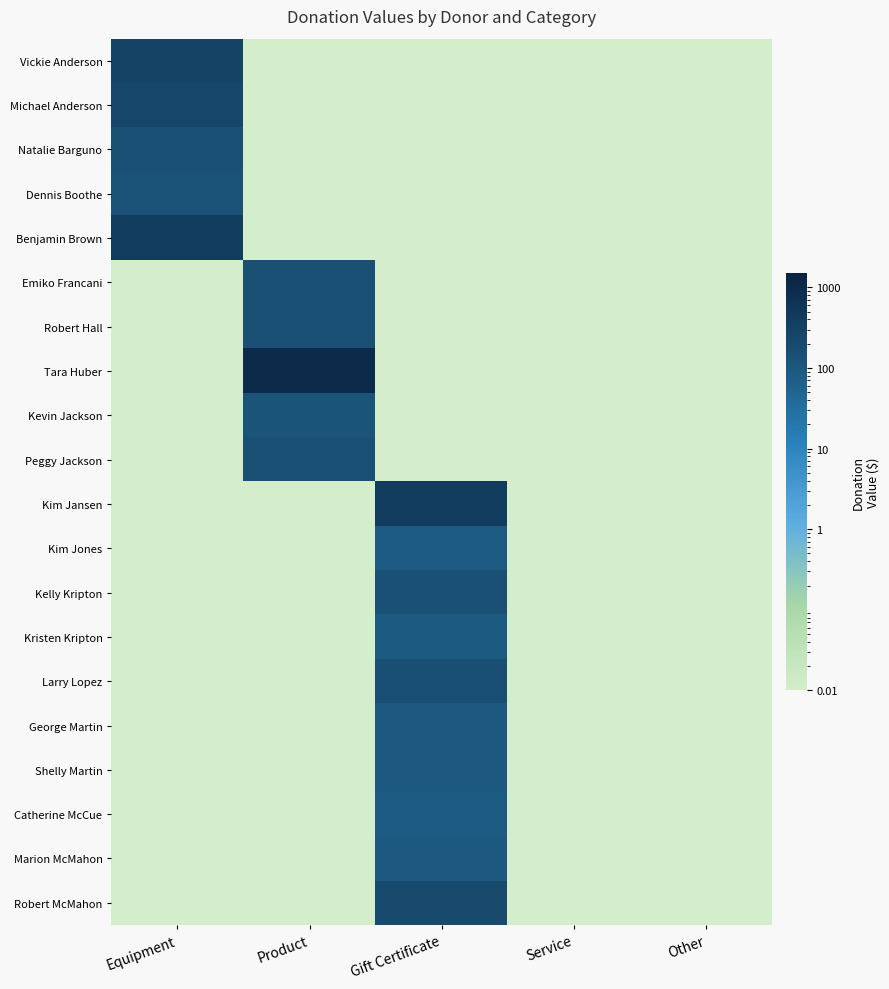

What is the maximum value shown in the chart?

1000.0